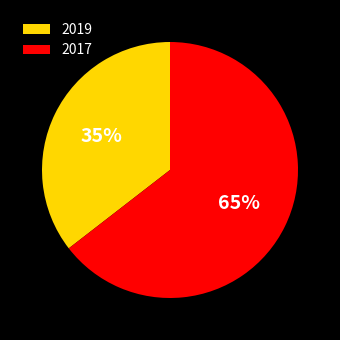

How many slices are in this pie chart?

2